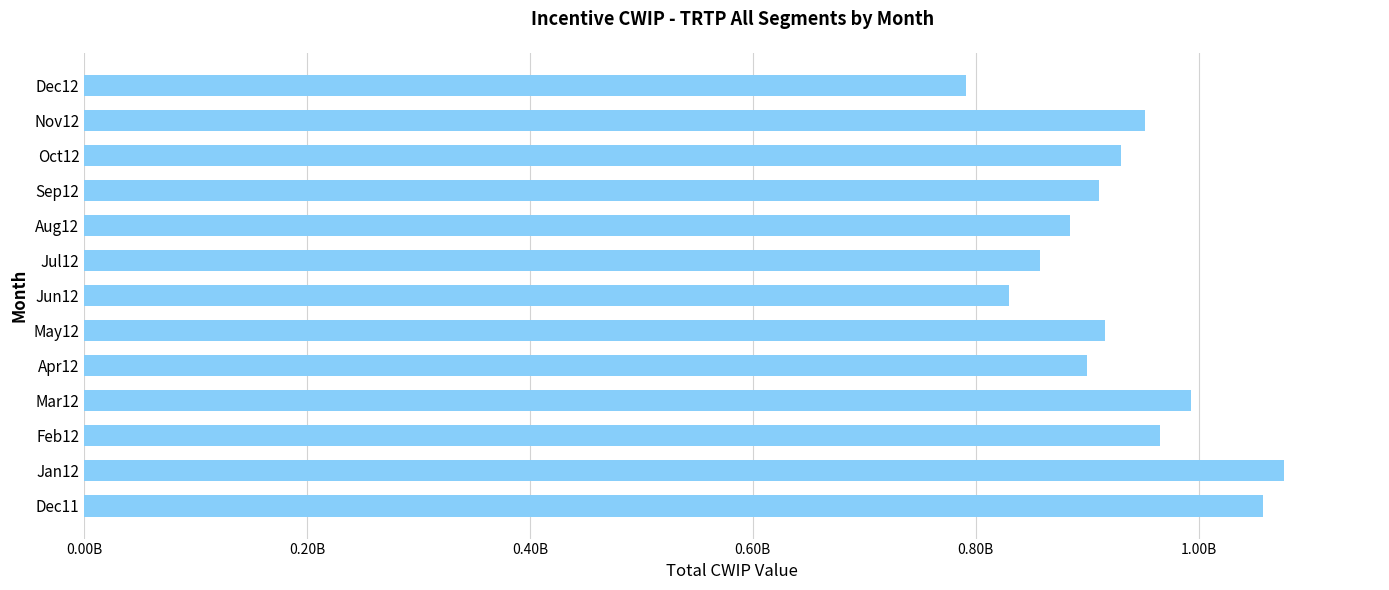

Count the number of data series in this chart.

1